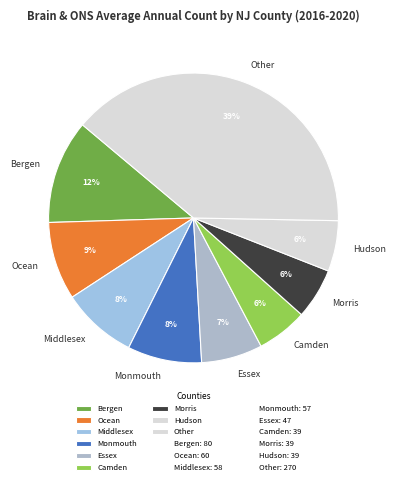

To the nearest percent, what is the average slice percentage?

11%